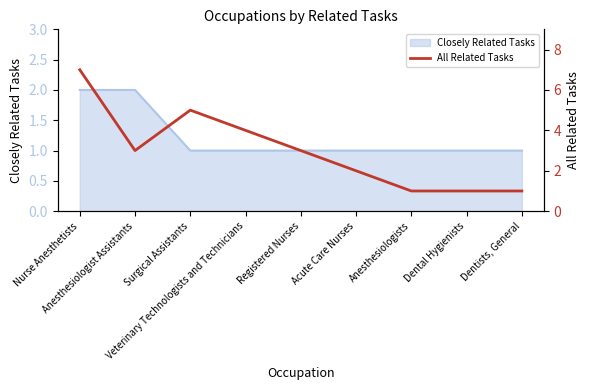

True or false: the data shows 4 at Veterinary Technologists and Technicians.

True